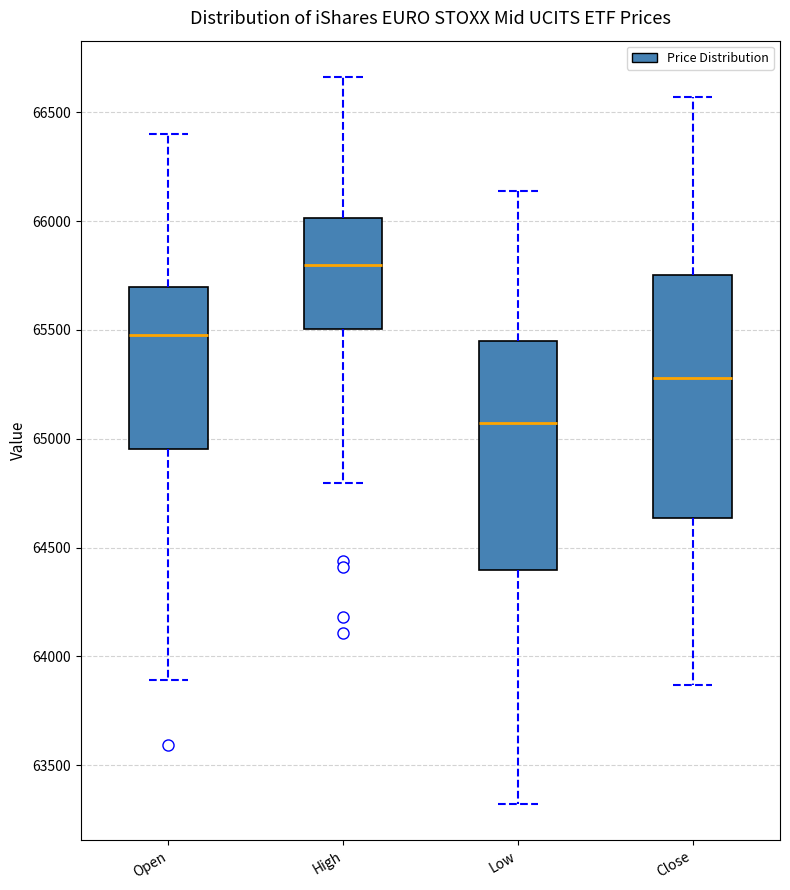

Reading left to right, read every box against the y-axis: the position of its median line, the range the box covers, and the ends of its whiskers. The values are not printed on the chart, so give them approximately, as read against the axis.

Open: median 65500, box 64950 to 65700, whiskers 63900 to 66400
High: median 65800, box 65500 to 66000, whiskers 64800 to 66650
Low: median 65050, box 64400 to 65450, whiskers 63300 to 66150
Close: median 65300, box 64650 to 65750, whiskers 63850 to 66550